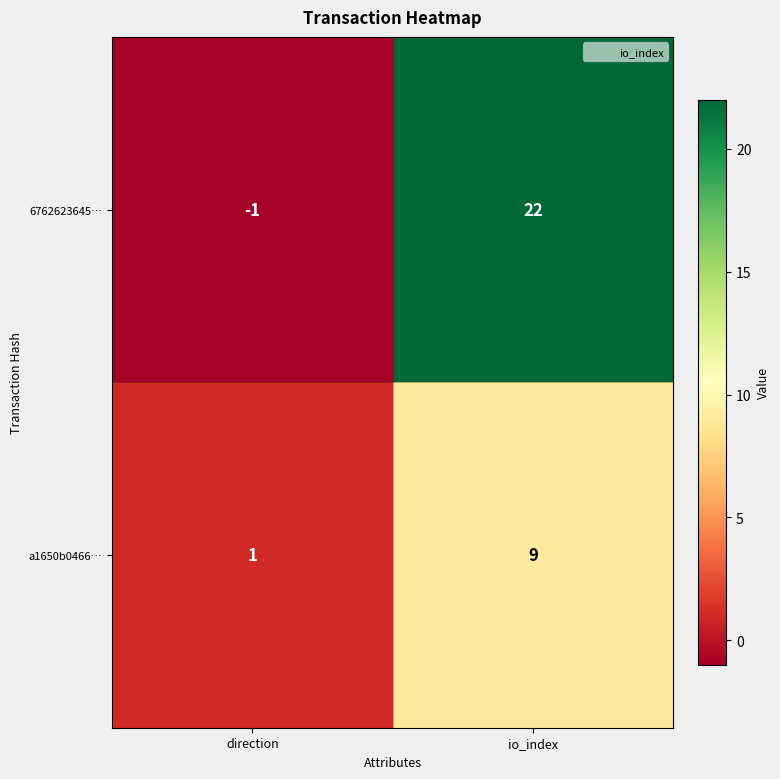

Count the number of data series in this chart.

2